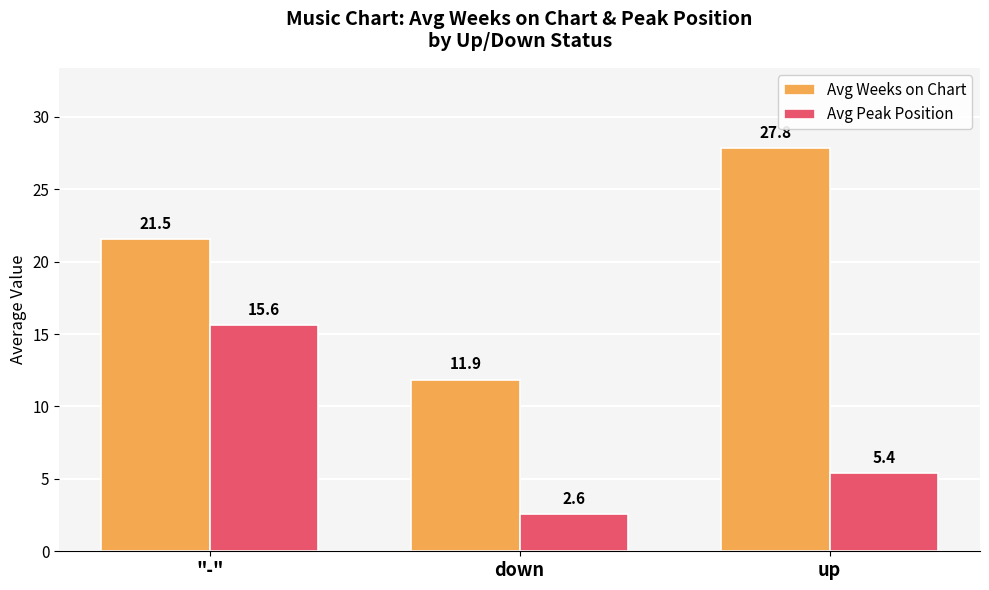

At which label does Avg Weeks on Chart reach its minimum?

down